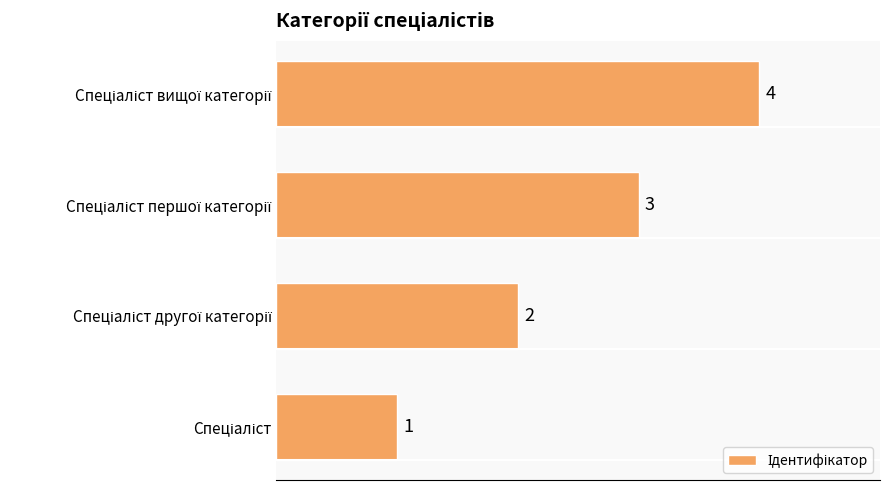

What is the sum of all values?

10